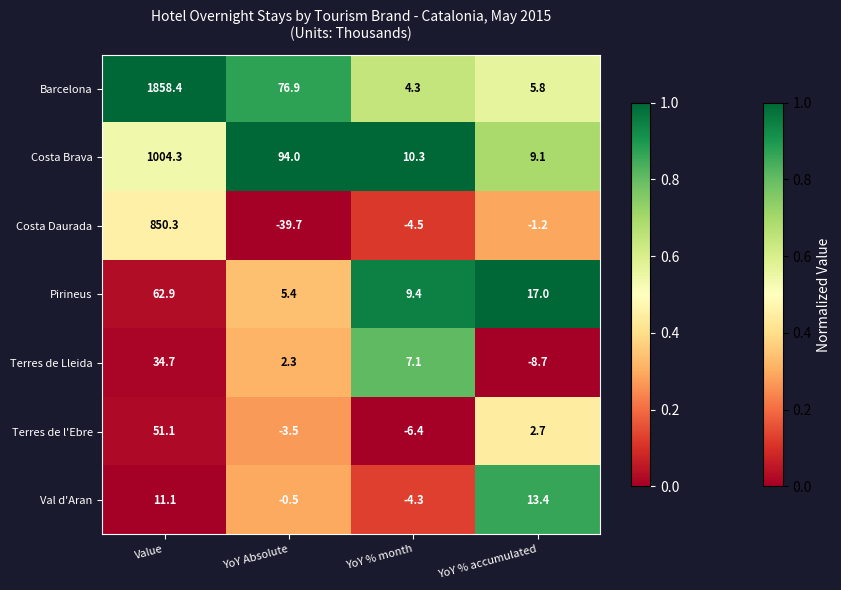

What value does the Terres de l'Ebre series have at YoY % month?

-6.4